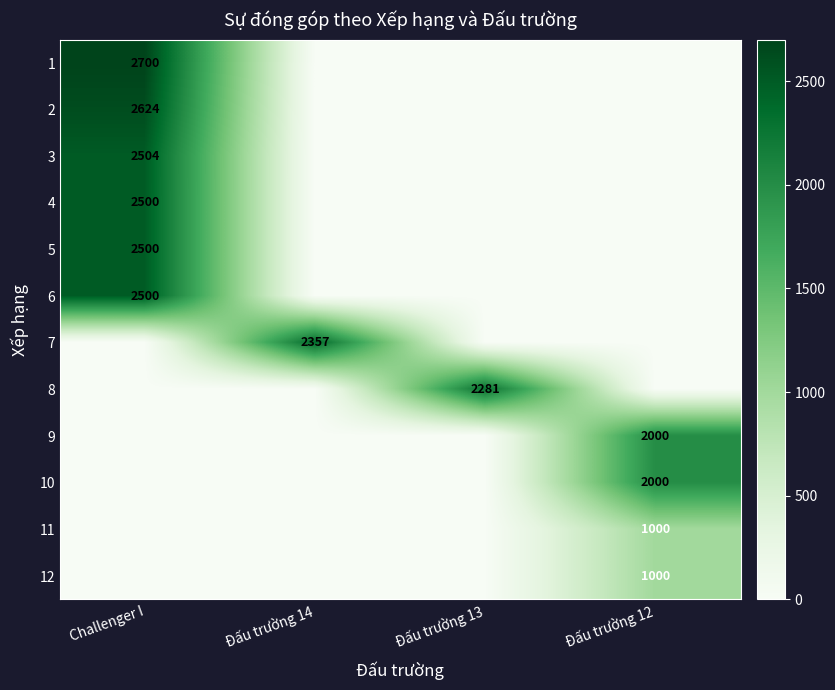

How many categories are shown in the chart?

4